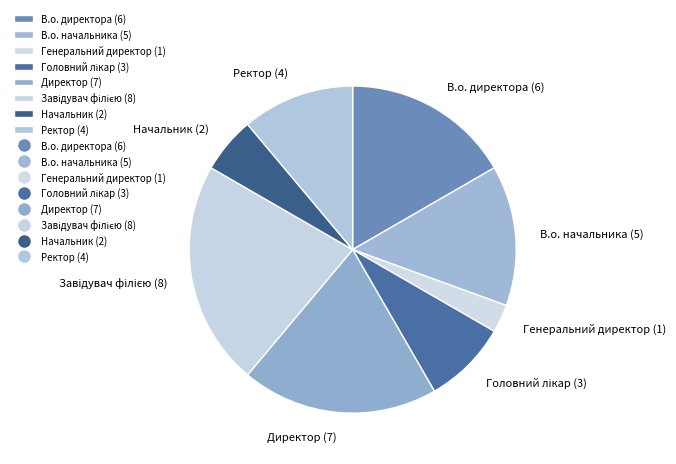

What is the ratio of the value at В.о. директора (6) to the value at Генеральний директор (1)?

6.0